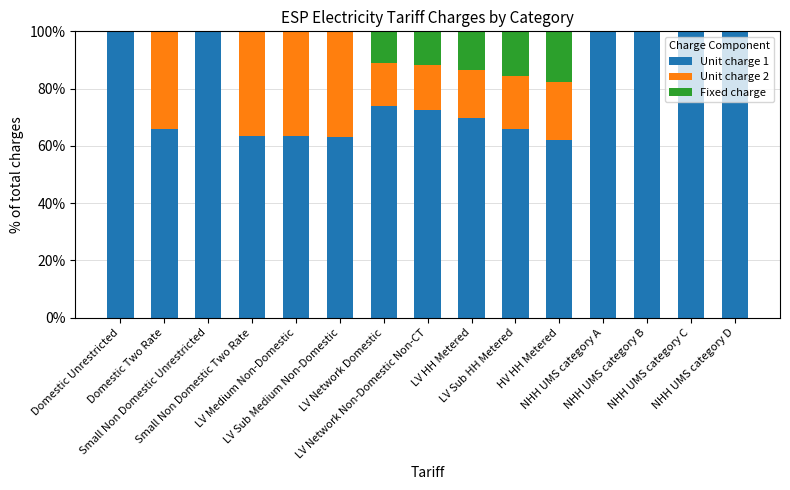

What is the highest value of the Unit charge 1 series?

100.0